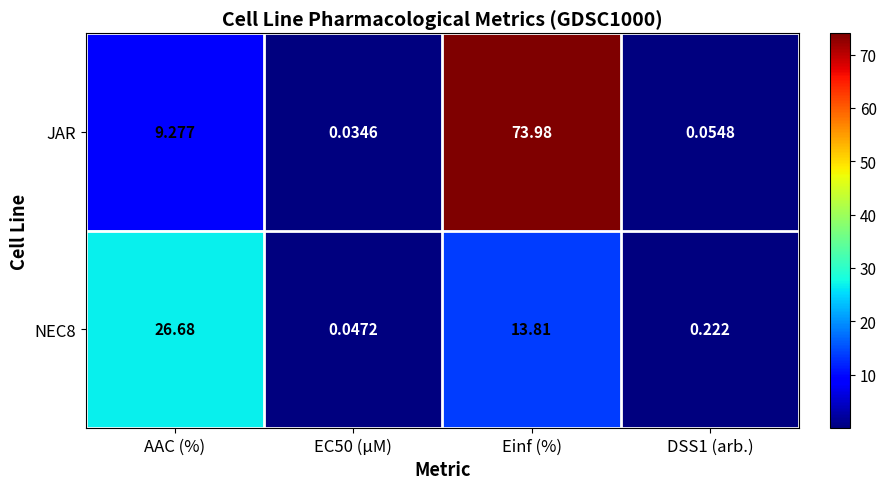

Which series has the largest range (max minus min)?

JAR